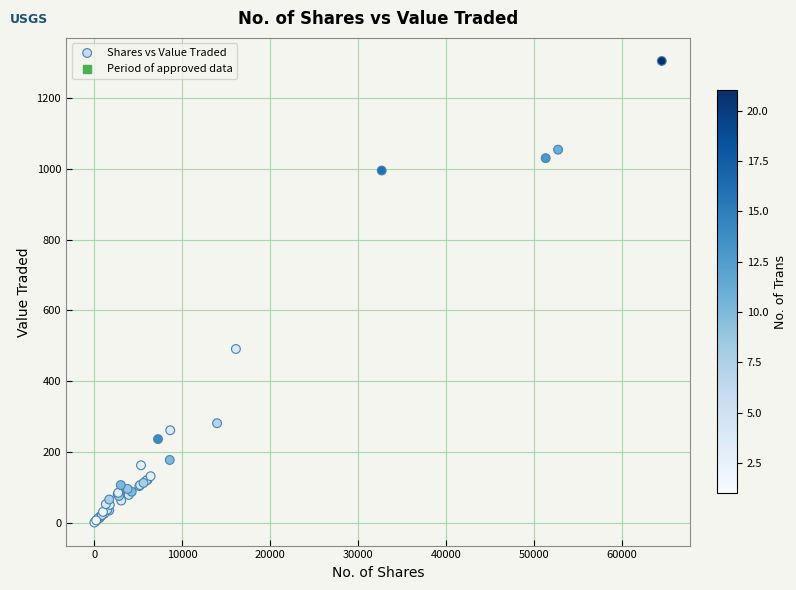

What Y value in the scatter plot is closest to 653?

491